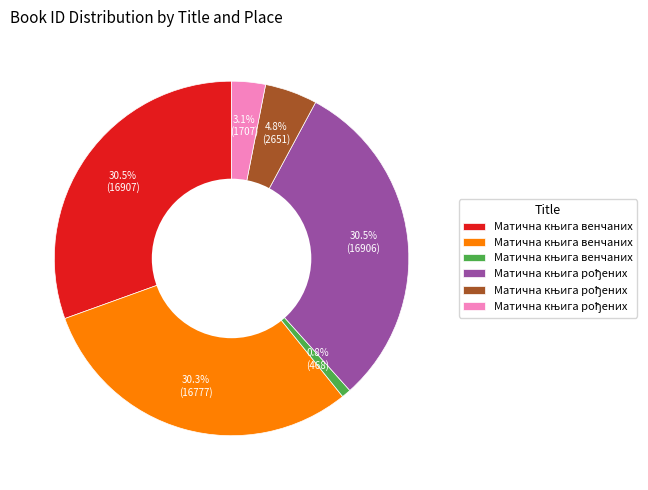

Is there a majority slice in this chart?

No